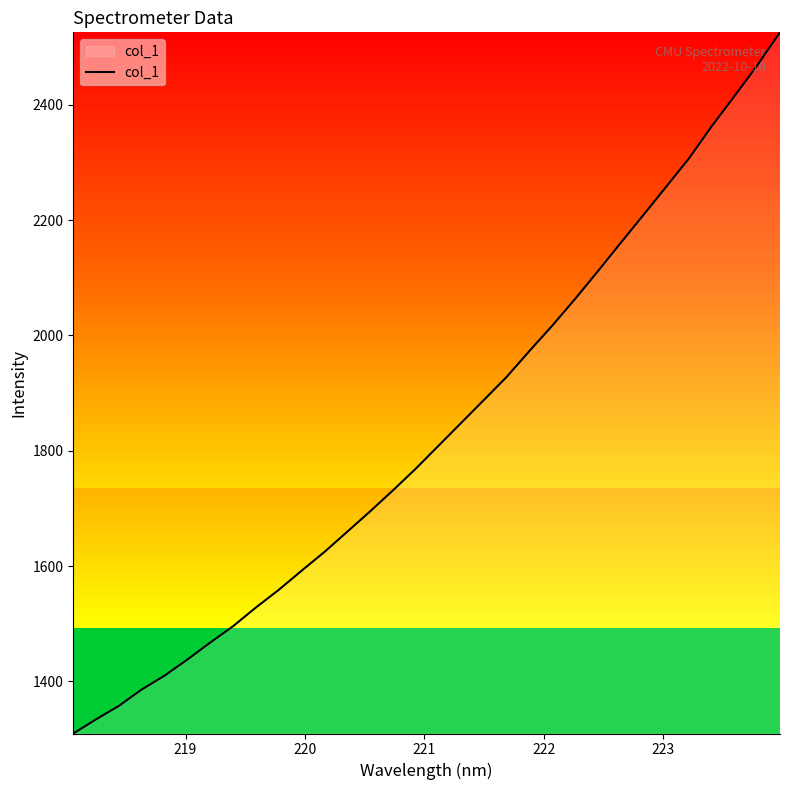

What is the difference between the maximum and minimum values?

1216.1